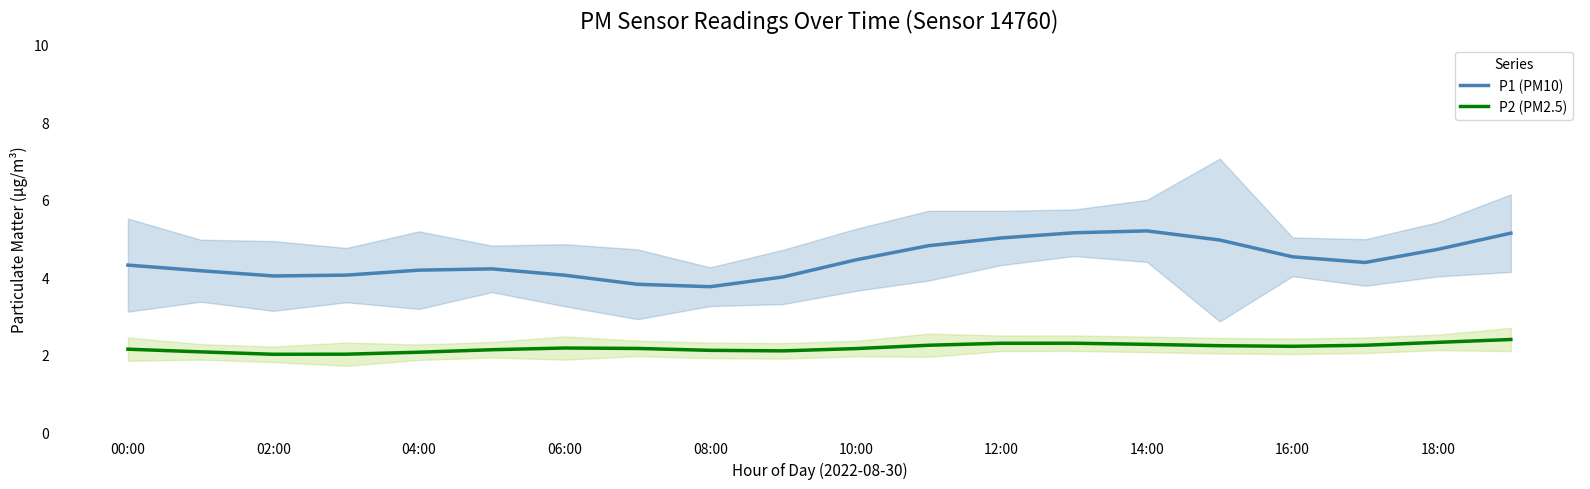

True or false: P2 (PM2.5) and P1 (PM10) intersect in this chart.

False